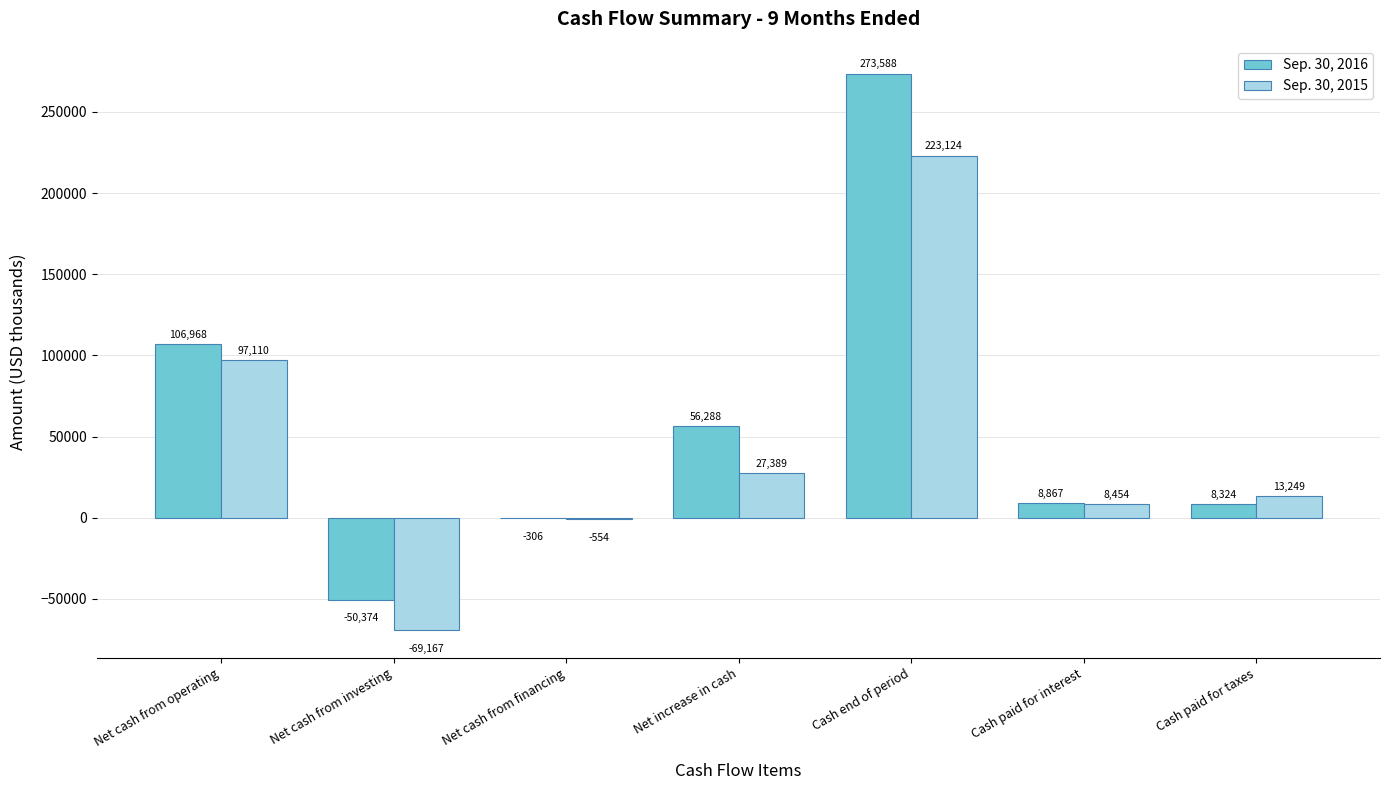

Is the value of Sep. 30, 2015 at Cash end of period greater than the value of Sep. 30, 2016 at Net cash from operating?

Yes